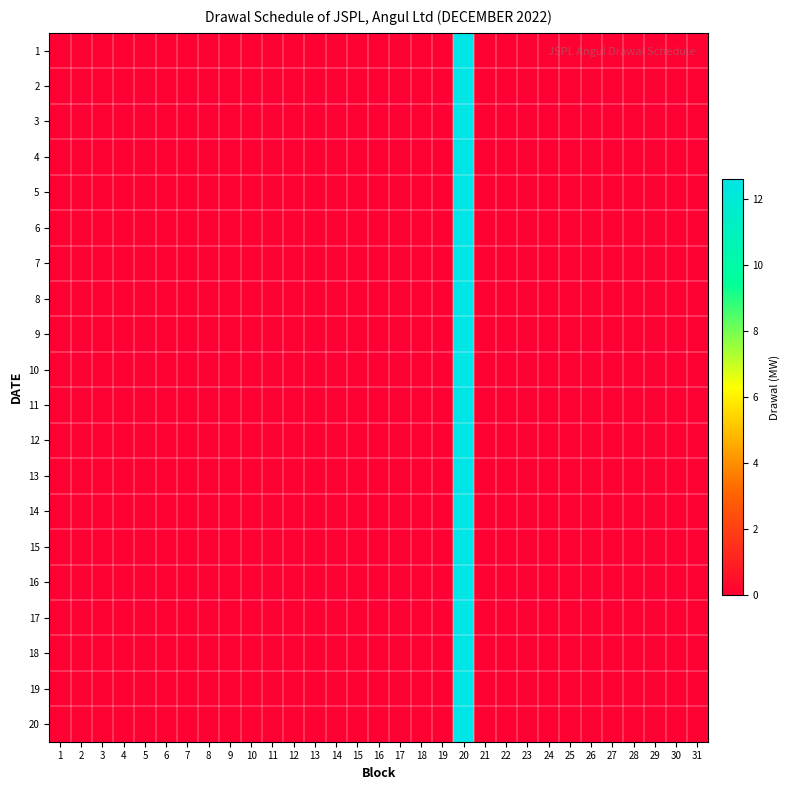

At 16, list the series in order from largest to smallest.

1, 2, 3, 4, 5, 6, 7, 8, 9, 10, 11, 12, 13, 14, 15, 16, 17, 18, 19, 20